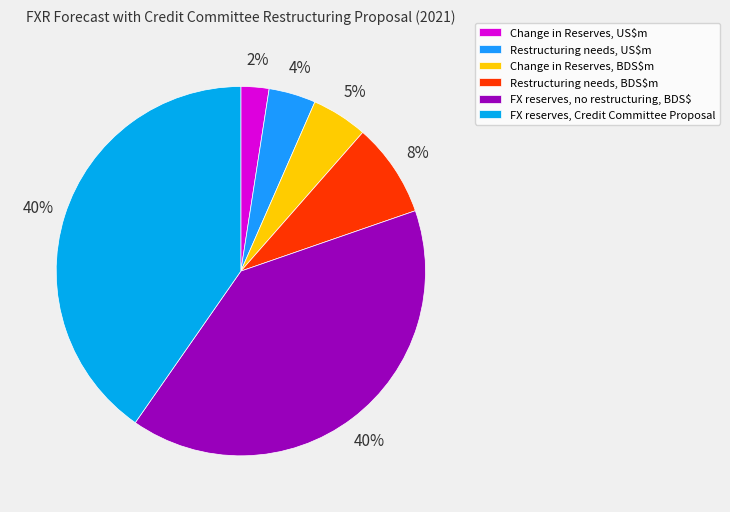

How many segments does this pie chart have?

6